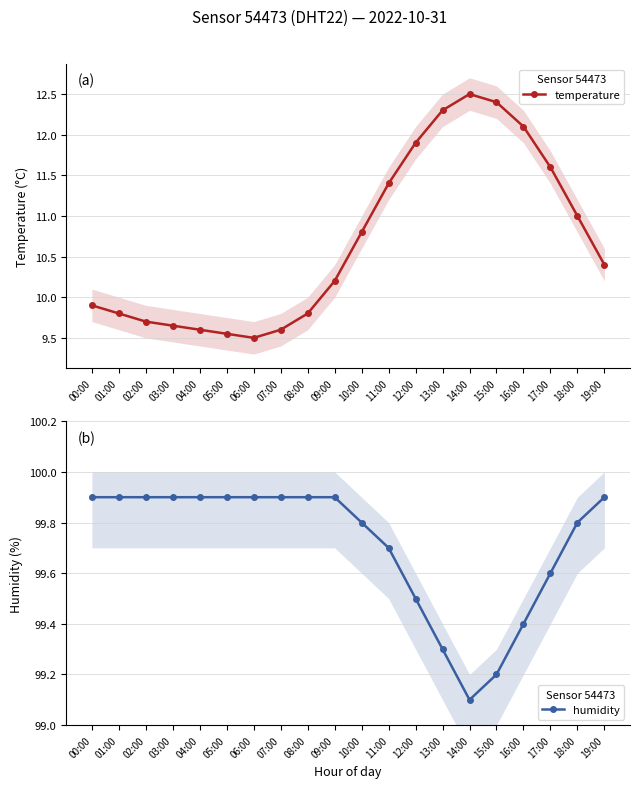

What is the label of the 2nd point from the right?

18:00